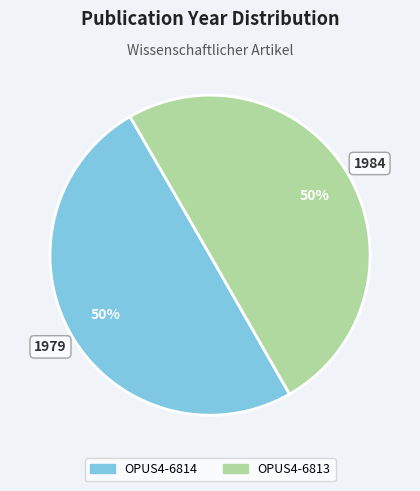

To the nearest percent, what is the combined percentage of OPUS4-6813 and OPUS4-6814?

100%